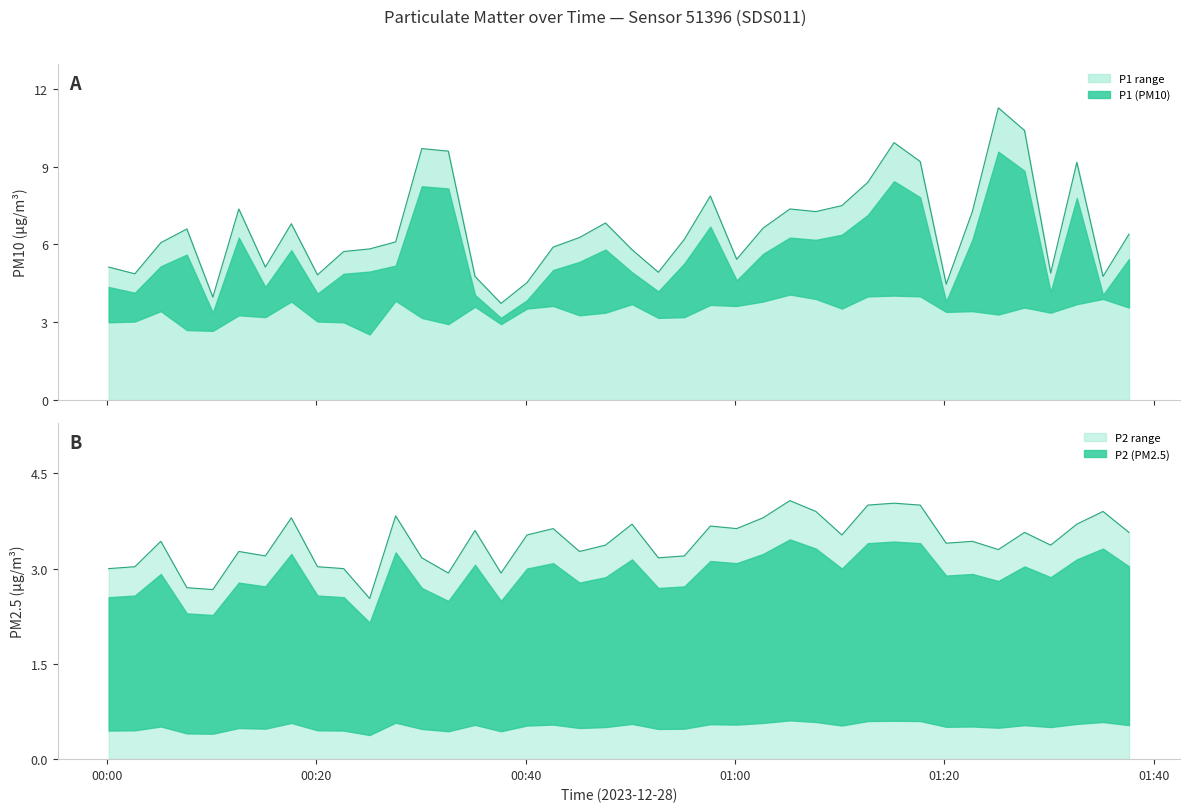

List the series in order of their overall mean, lowest first.

P2, P1